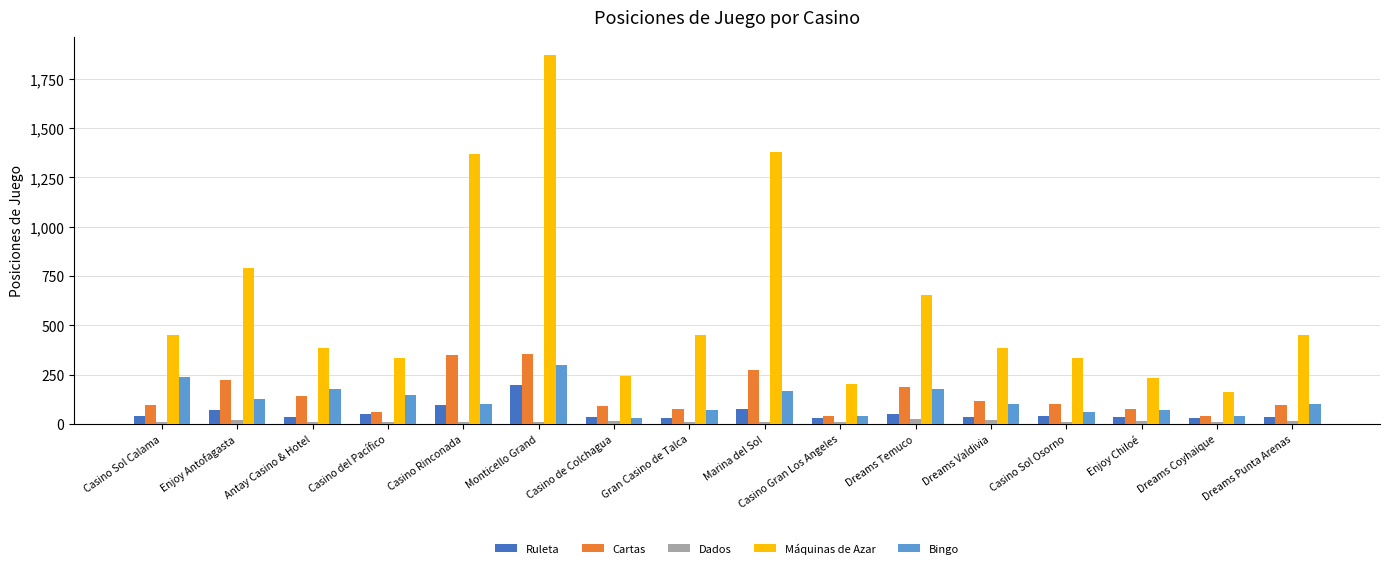

What is the highest value of the Cartas series?

356